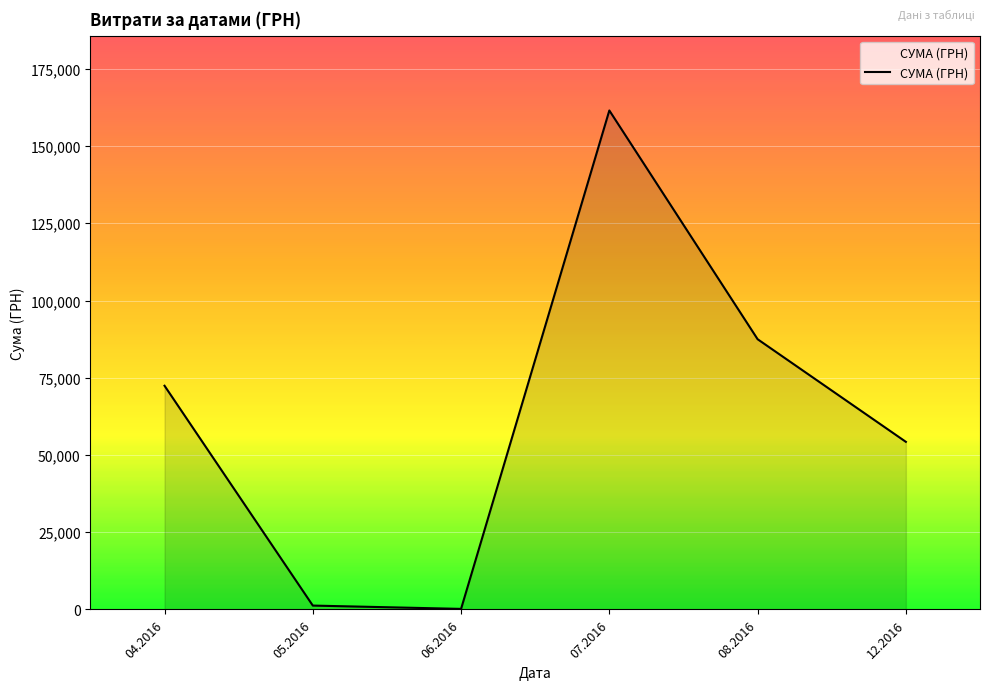

What is the change in value from 04.2016 to 12.2016?

-18154.6